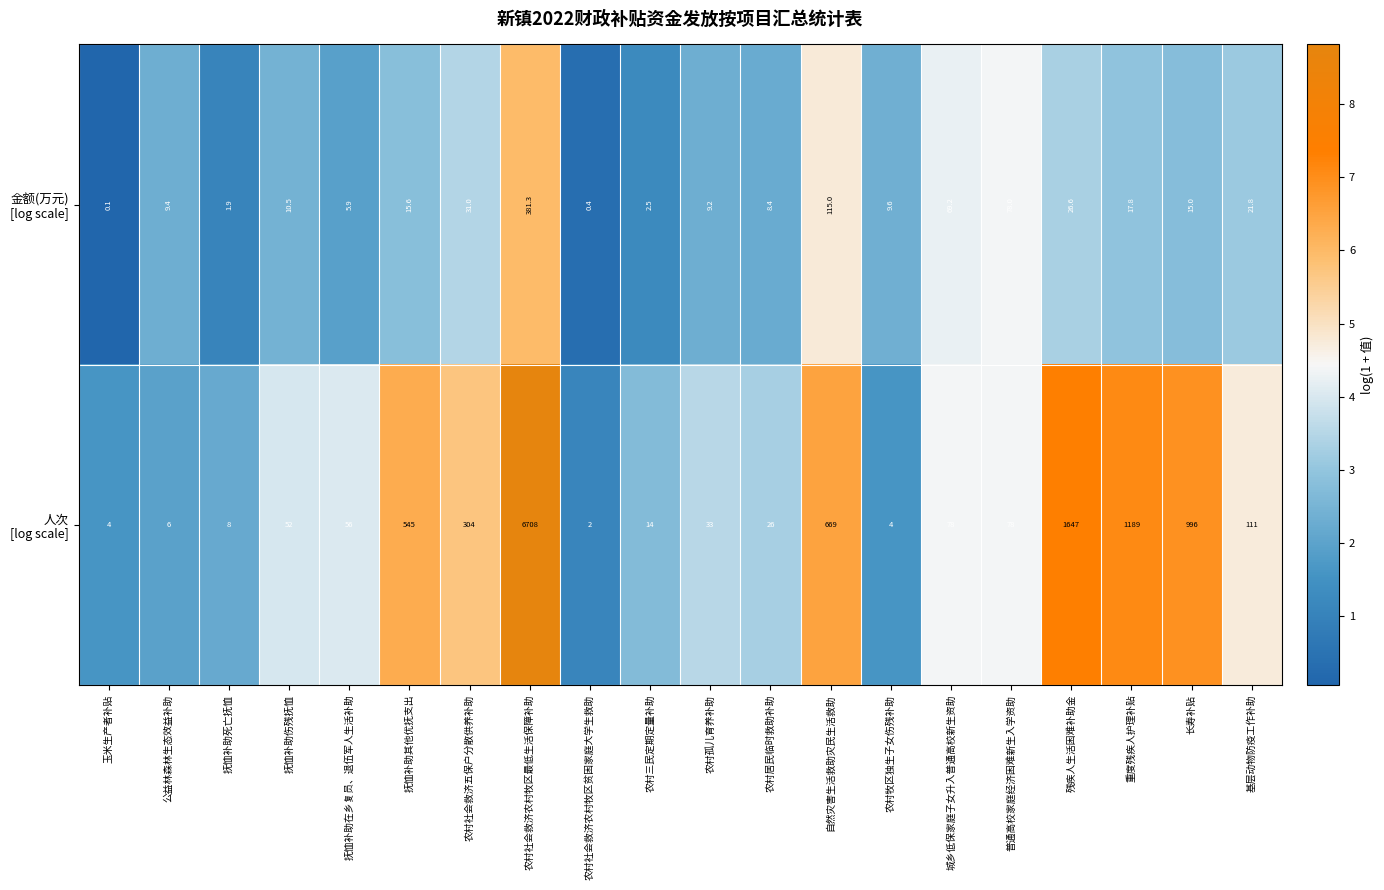

What is the difference between the highest and lowest values at 抚恤补助在乡复员、退伍军人生活补助?

50.1